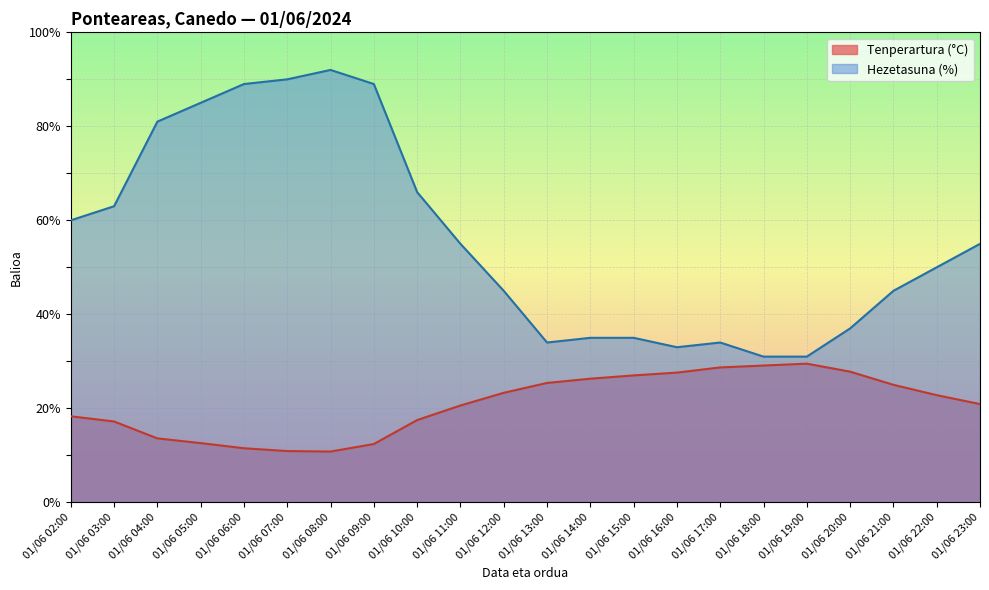

What is the total value across all series at 01/06 08:00?

102.8